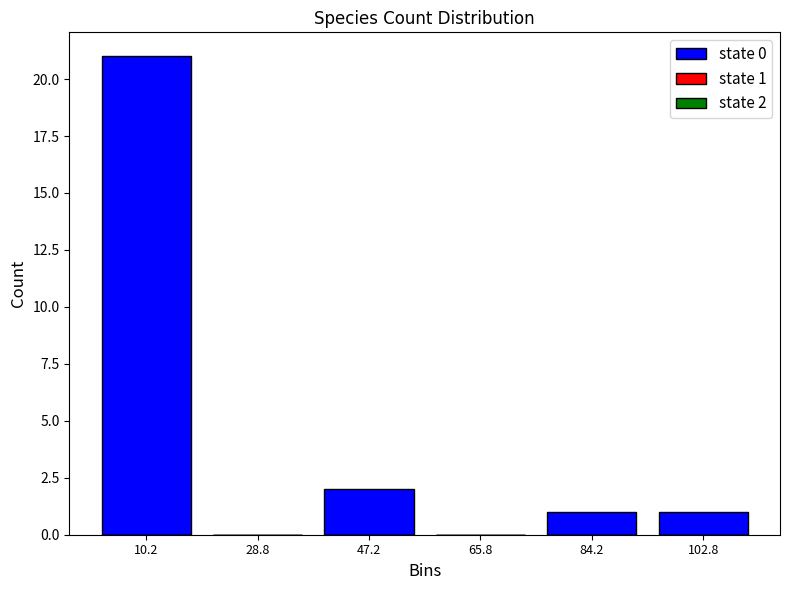

Which range on the x-axis has the tallest bar?

1.0 to 19.5